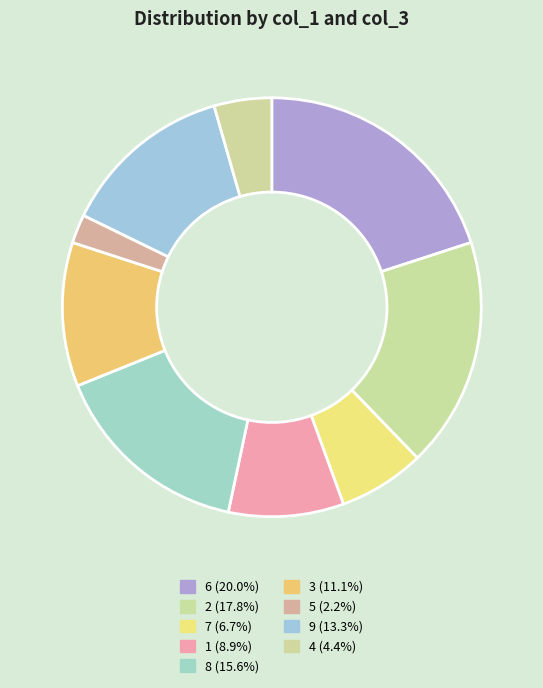

Rank the categories by value from lowest to highest.

5, 4, 7, 1, 3, 9, 8, 2, 6